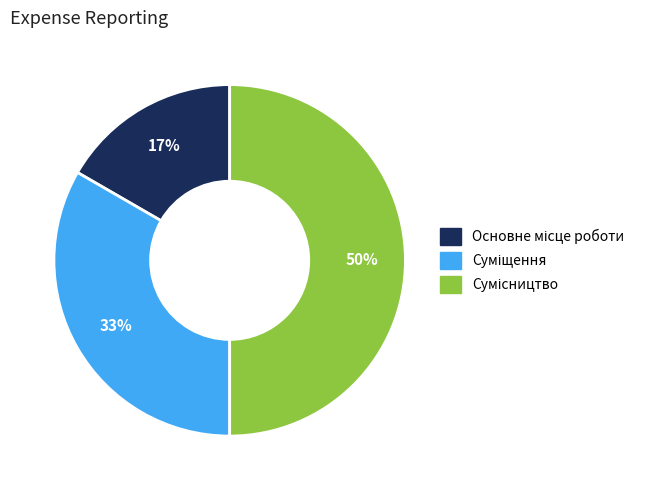

To the nearest percent, what is the average slice percentage?

33%